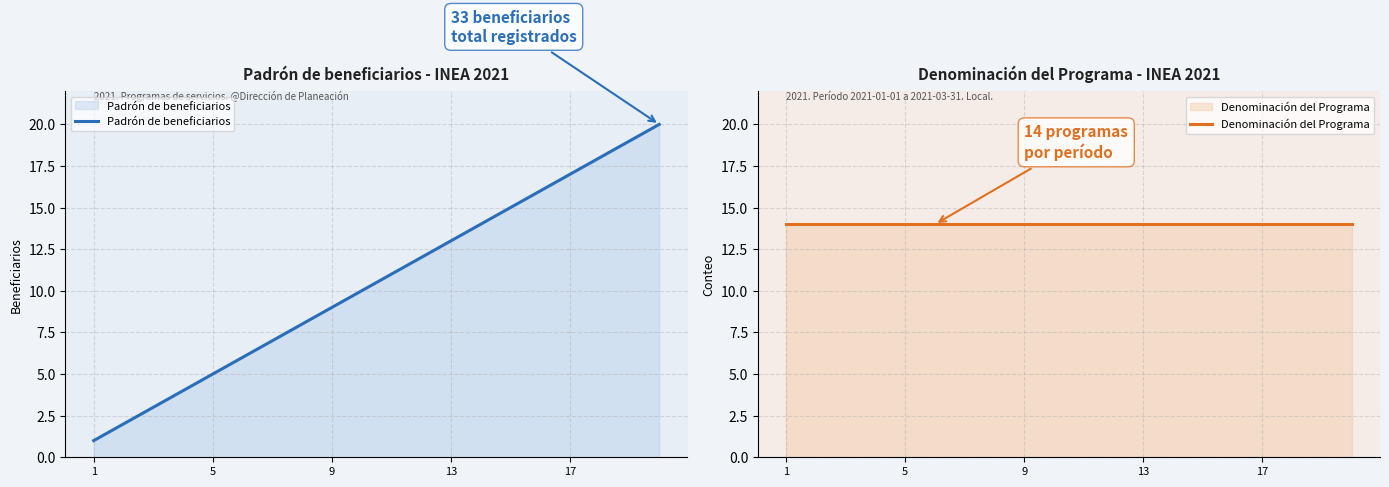

What is the value of the Padrón de beneficiarios point at the 9th from the left?

9